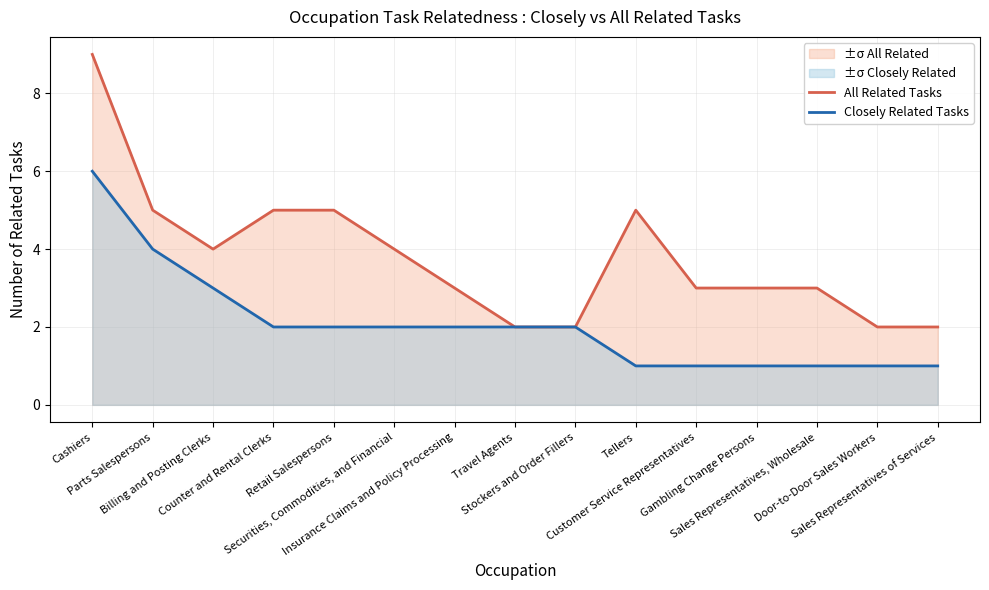

True or false: All Related Tasks and Closely Related Tasks intersect in this chart.

False